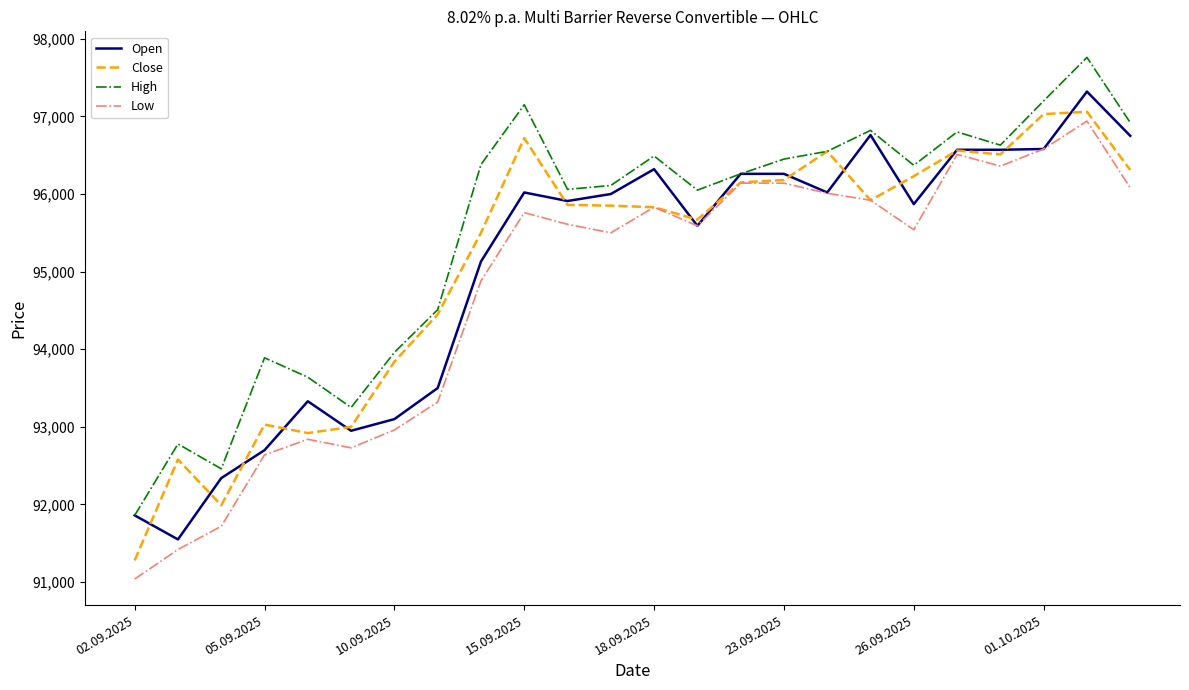

What is the maximum value shown in the chart?

97760